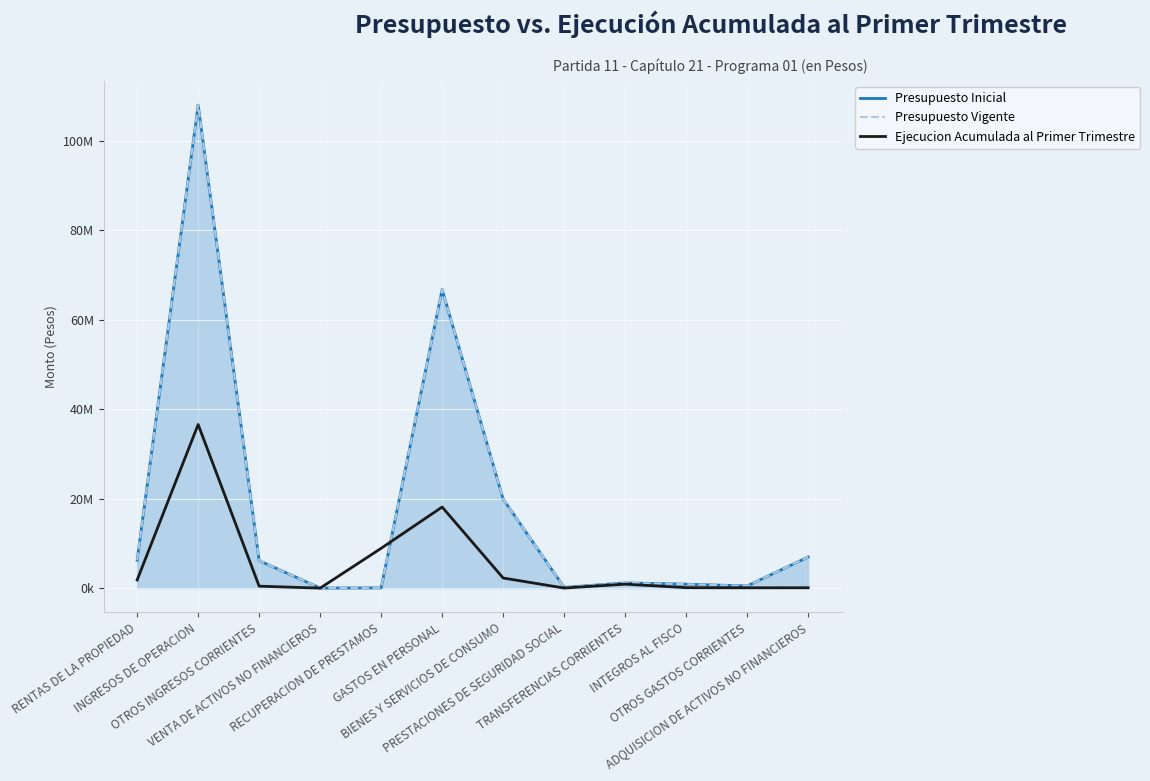

Where is the first local maximum for Ejecucion Acumulada al Primer Trimestre?

INGRESOS DE OPERACION